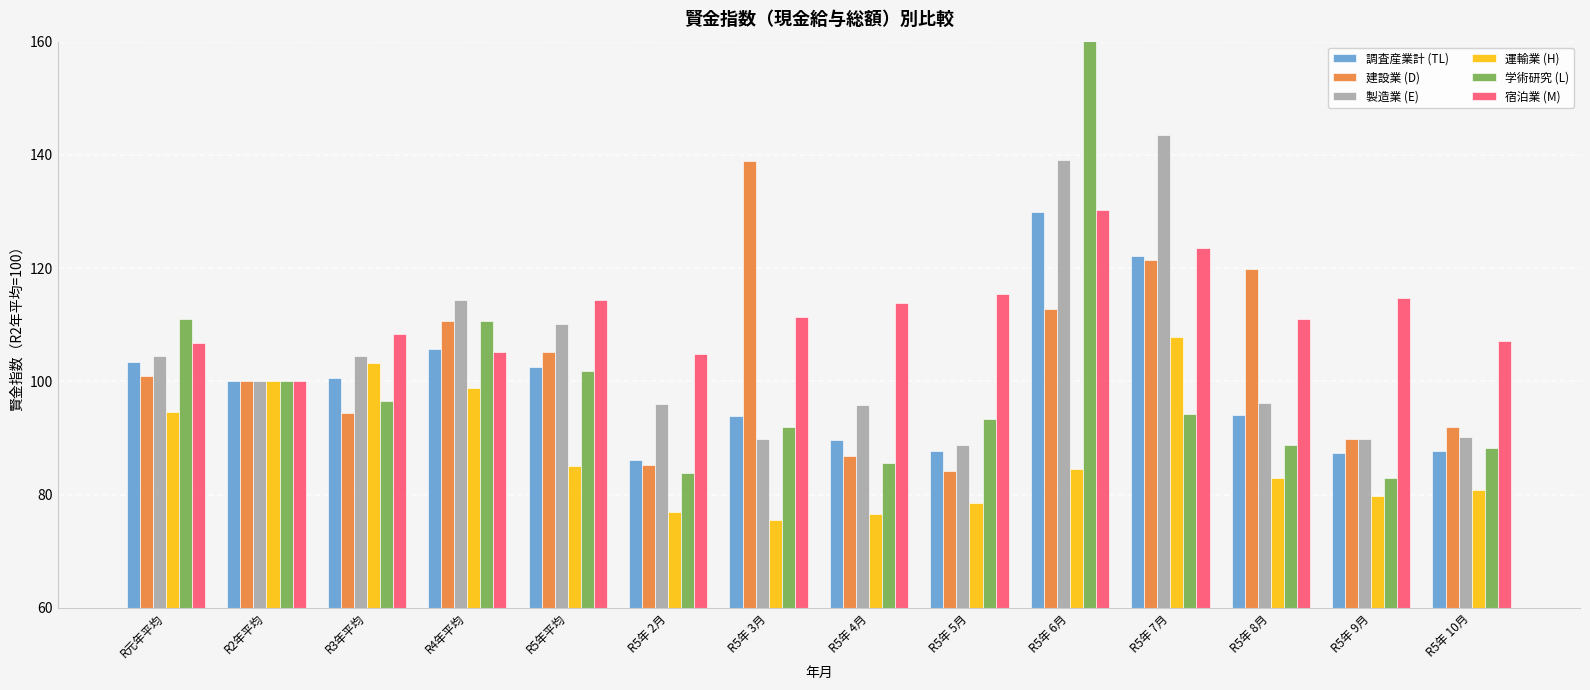

Reading left to right, extract all data points from this chart.

調査産業計 (TL): R元年平均=103.4	R2年平均=100.0	R3年平均=100.6	R4年平均=105.8	R5年平均=102.5	R5年 2月=86.2	R5年 3月=93.9	R5年 4月=89.6	R5年 5月=87.7	R5年 6月=130.0	R5年 7月=122.1	R5年 8月=94.1	R5年 9月=87.4	R5年 10月=87.7
建設業 (D): R元年平均=101.0	R2年平均=100.0	R3年平均=94.5	R4年平均=110.6	R5年平均=105.2	R5年 2月=85.2	R5年 3月=139.0	R5年 4月=86.9	R5年 5月=84.1	R5年 6月=112.7	R5年 7月=121.4	R5年 8月=119.8	R5年 9月=89.9	R5年 10月=92.0
製造業 (E): R元年平均=104.5	R2年平均=100.0	R3年平均=104.4	R4年平均=114.4	R5年平均=110.2	R5年 2月=96.0	R5年 3月=89.9	R5年 4月=95.9	R5年 5月=88.8	R5年 6月=139.1	R5年 7月=143.5	R5年 8月=96.2	R5年 9月=89.8	R5年 10月=90.1
運輸業 (H): R元年平均=94.6	R2年平均=100.0	R3年平均=103.2	R4年平均=98.8	R5年平均=85.1	R5年 2月=76.9	R5年 3月=75.5	R5年 4月=76.5	R5年 5月=78.5	R5年 6月=84.5	R5年 7月=107.8	R5年 8月=83.0	R5年 9月=79.8	R5年 10月=80.8
学術研究 (L): R元年平均=111.0	R2年平均=100.0	R3年平均=96.5	R4年平均=110.7	R5年平均=101.8	R5年 2月=83.8	R5年 3月=91.9	R5年 4月=85.5	R5年 5月=93.4	R5年 6月=167.0	R5年 7月=94.3	R5年 8月=88.7	R5年 9月=83.0	R5年 10月=88.3
宿泊業 (M): R元年平均=106.7	R2年平均=100.0	R3年平均=108.3	R4年平均=105.2	R5年平均=114.4	R5年 2月=104.9	R5年 3月=111.4	R5年 4月=113.8	R5年 5月=115.5	R5年 6月=130.2	R5年 7月=123.5	R5年 8月=111.0	R5年 9月=114.7	R5年 10月=107.1